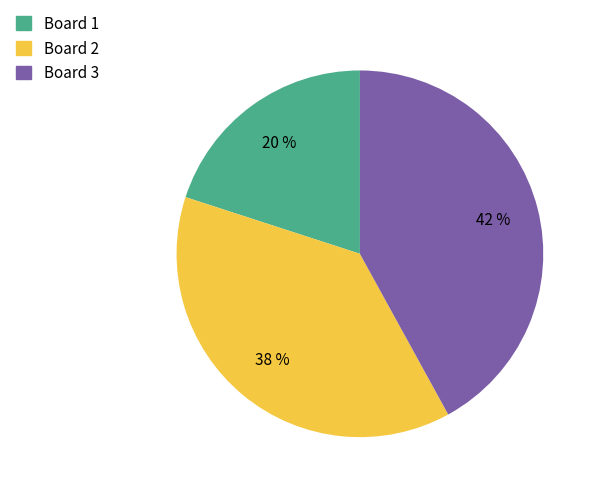

True or false: Board 2 accounts for 38% of the total.

True